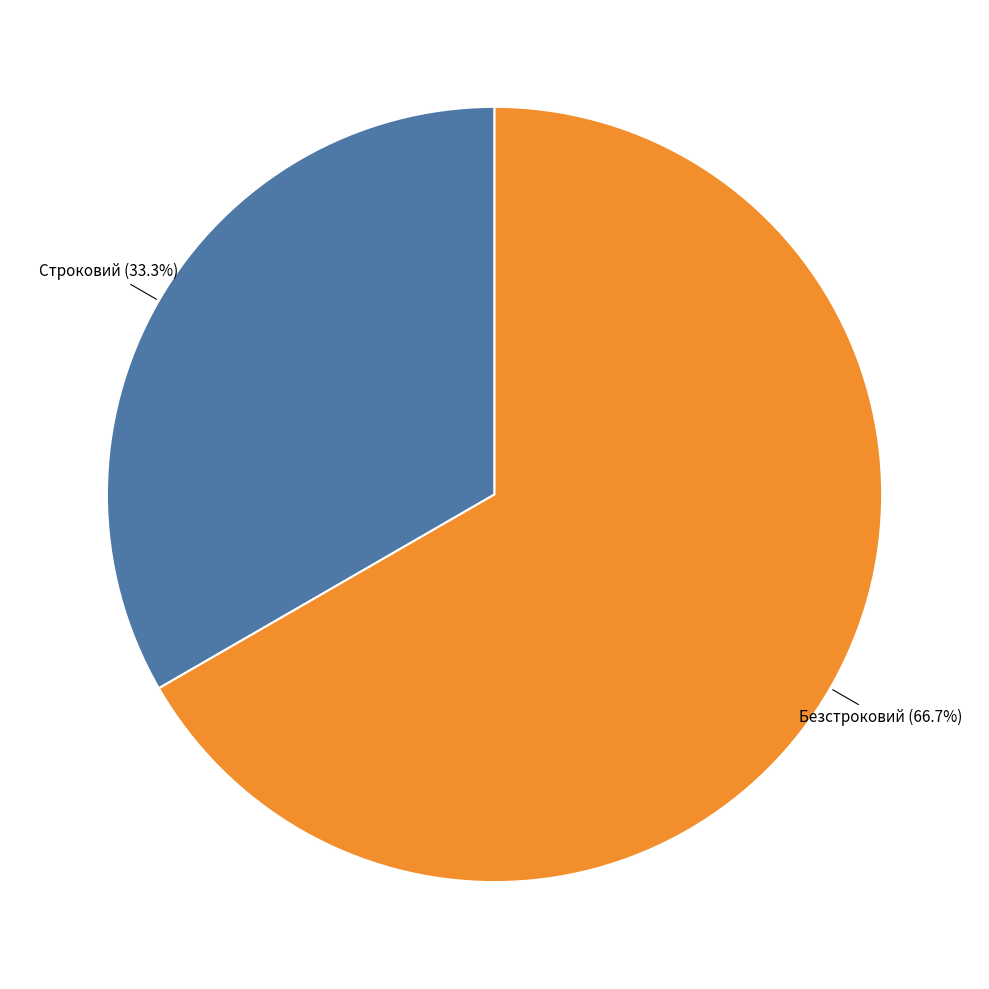

To the nearest percent, what is the average slice percentage?

50%